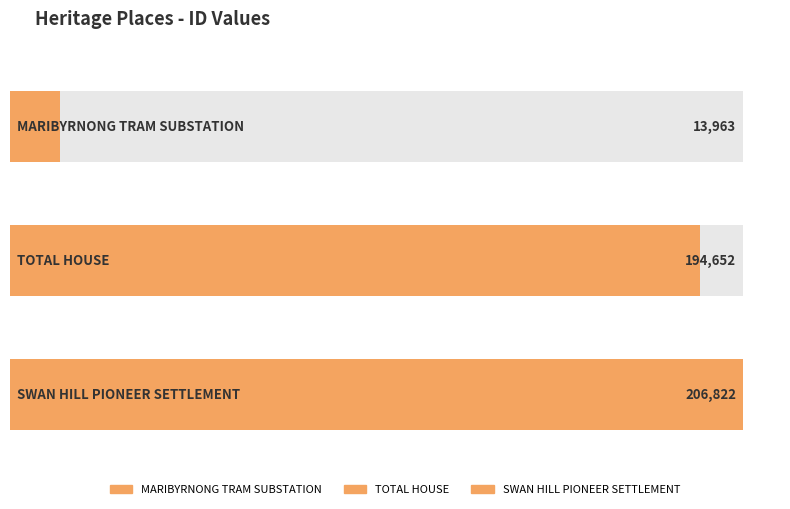

List the labels in order of value, smallest first.

MARIBYRNONG TRAM
SUBSTATION, TOTAL HOUSE, SWAN HILL PIONEER
SETTLEMENT